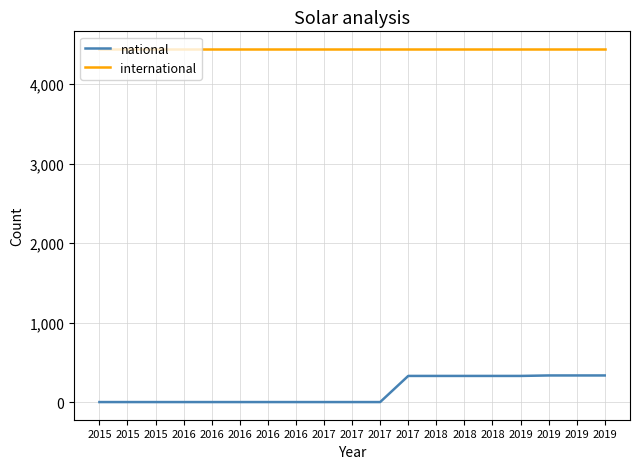

How many lines are shown in the chart?

2